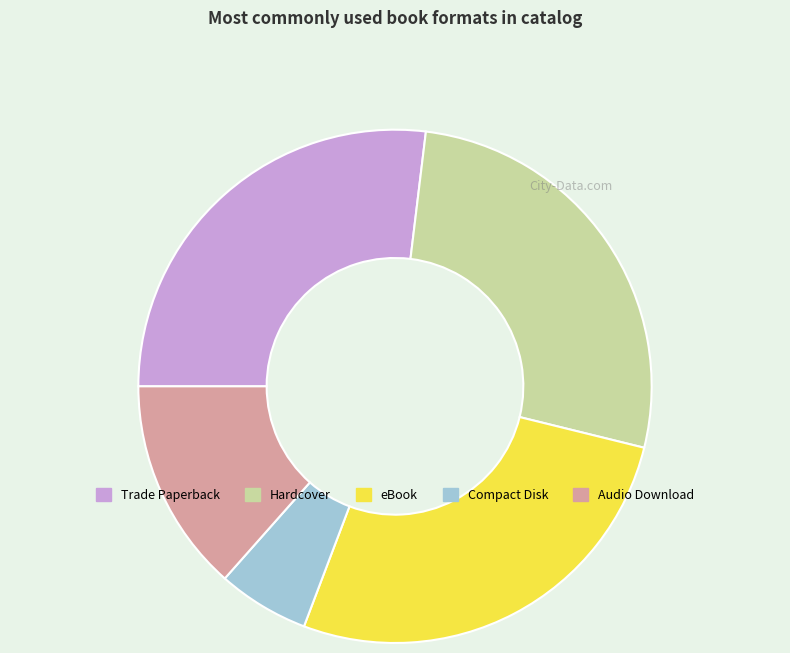

Is there any slice that represents more than half of the pie?

No